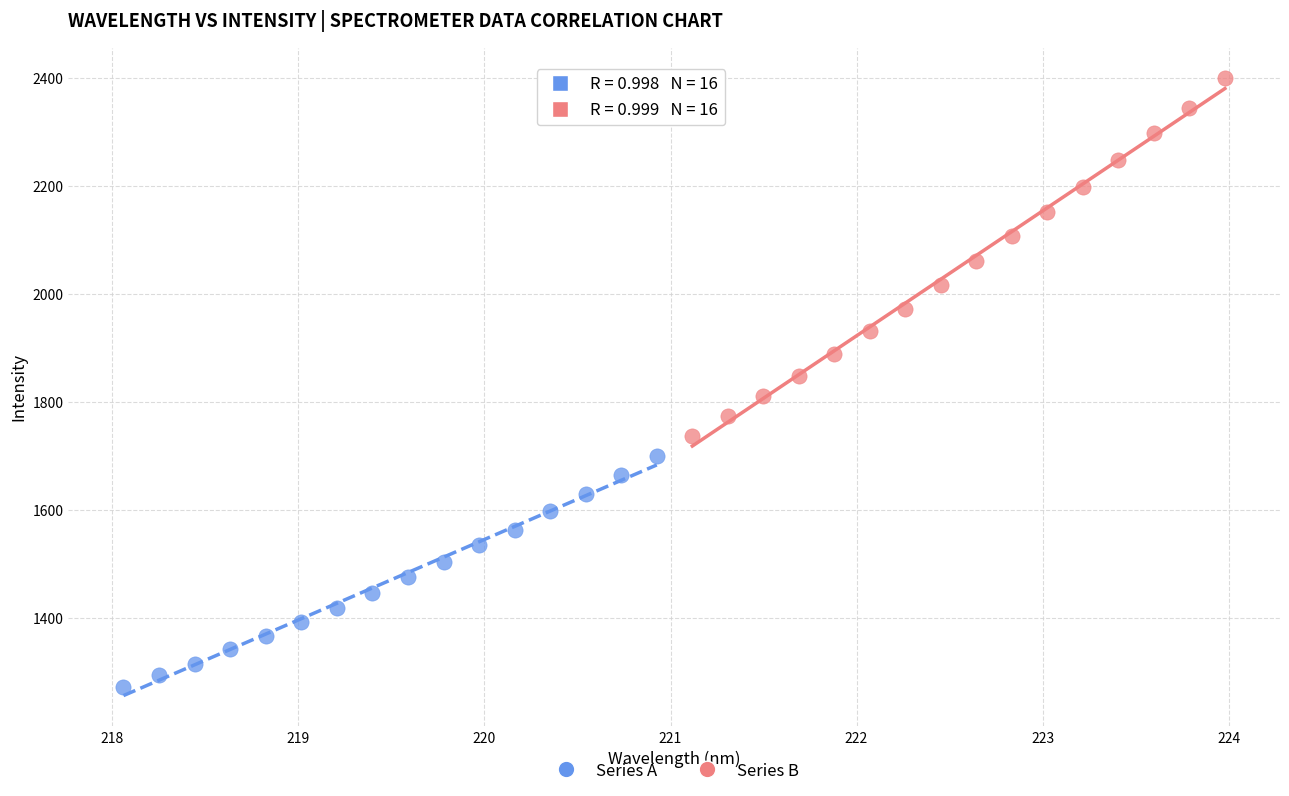

Which series has the largest Y range (max minus min)?

Series B